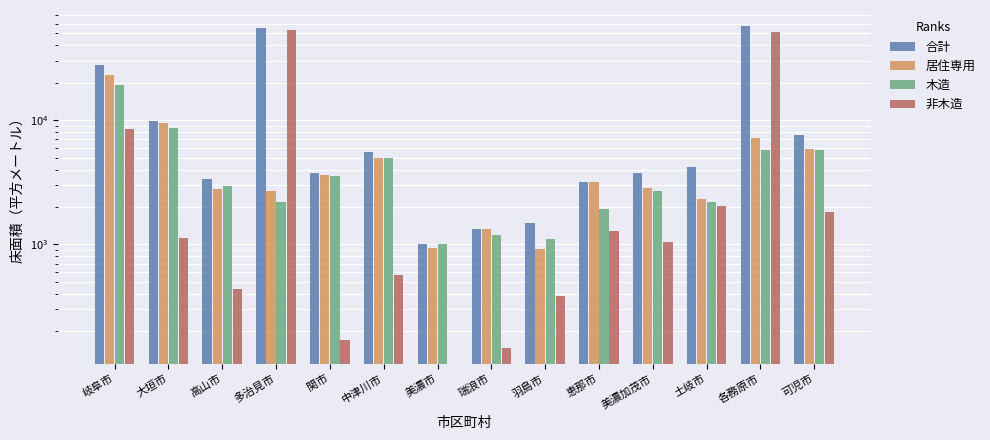

Does the chart contain any negative values?

No